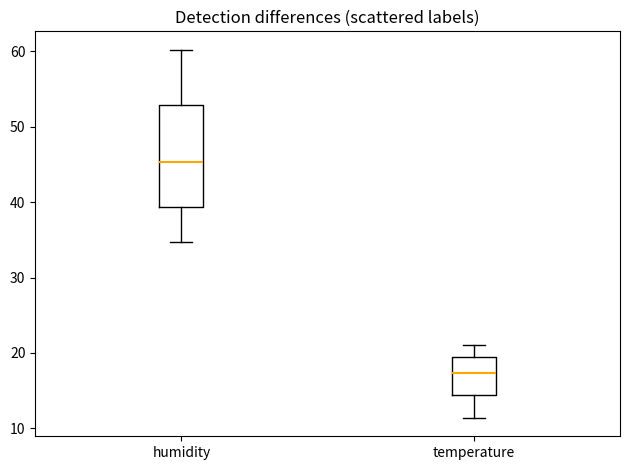

Comparing the boxes themselves (not the whiskers), which one is the tallest?

humidity